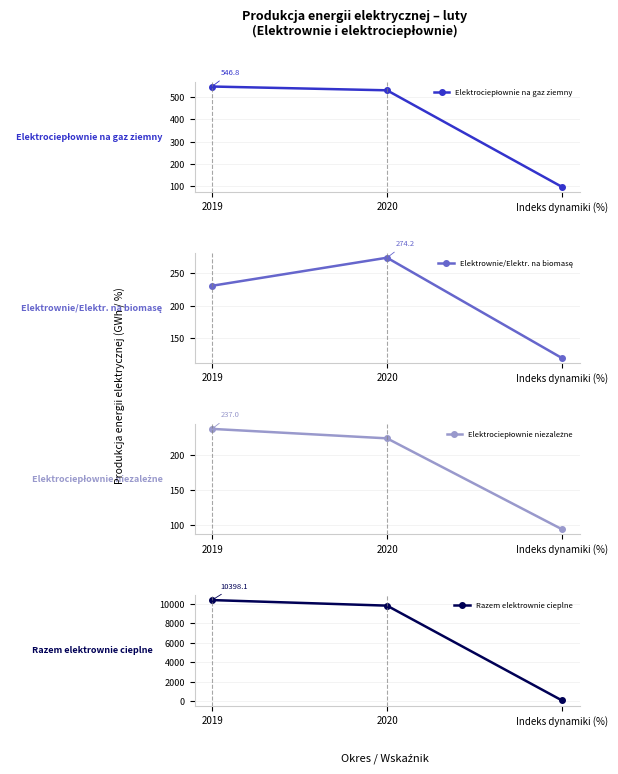

Rank the series at Indeks dynamiki (%) from lowest to highest value.

Elektrociepłownie niezależne, Razem elektrownie cieplne, Elektrociepłownie na gaz ziemny, Elektrownie/Elektr. na biomasę